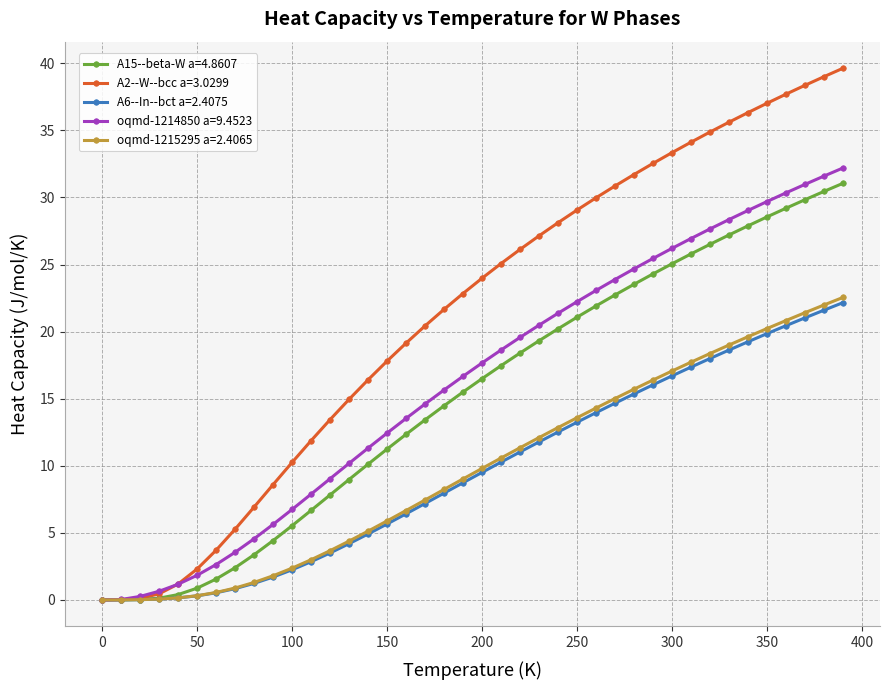

True or false: oqmd-1214850 a=9.4523 has more than 1 interior local peaks.

False